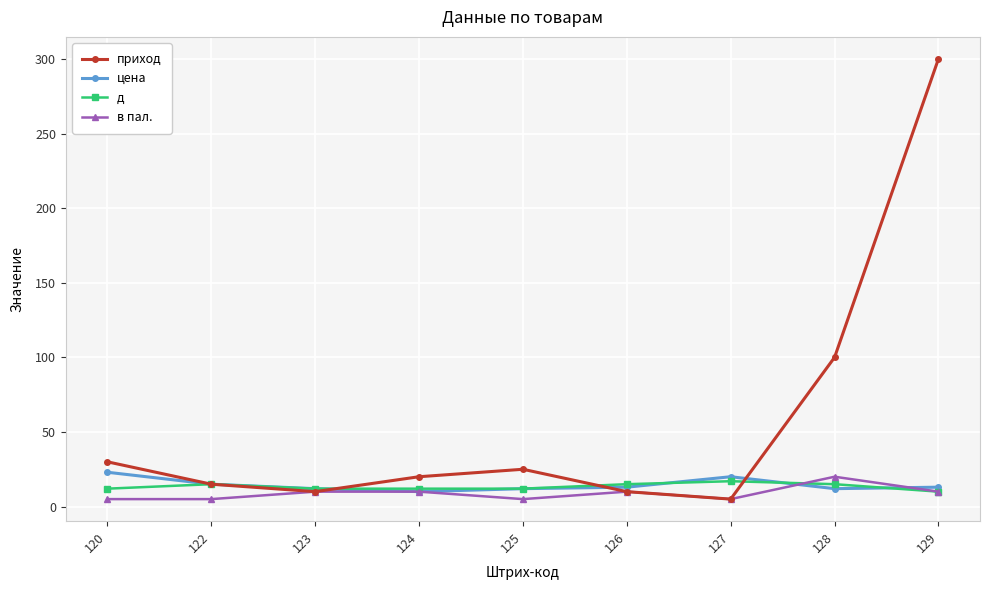

The value of приход at 125 is 25. True or false?

True